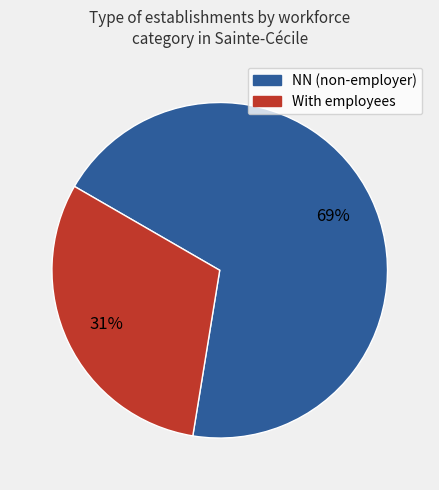

To the nearest percent, what is the difference between the largest and smallest slice percentages?

38%